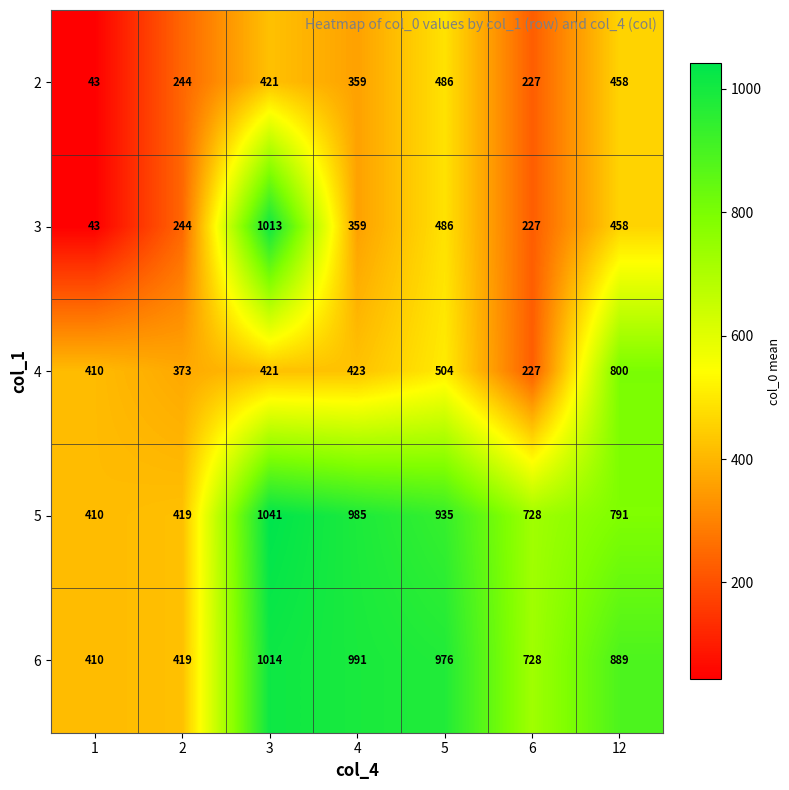

Rank the series by their maximum value, from highest to lowest.

5, 6, 3, 4, 2